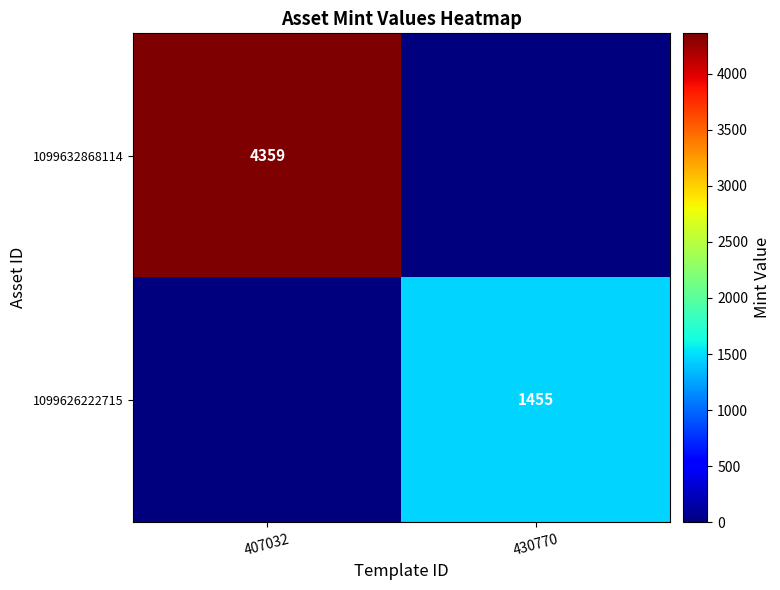

Is the value of 1099632868114 at 407032 greater than the value of 1099626222715 at 430770?

Yes